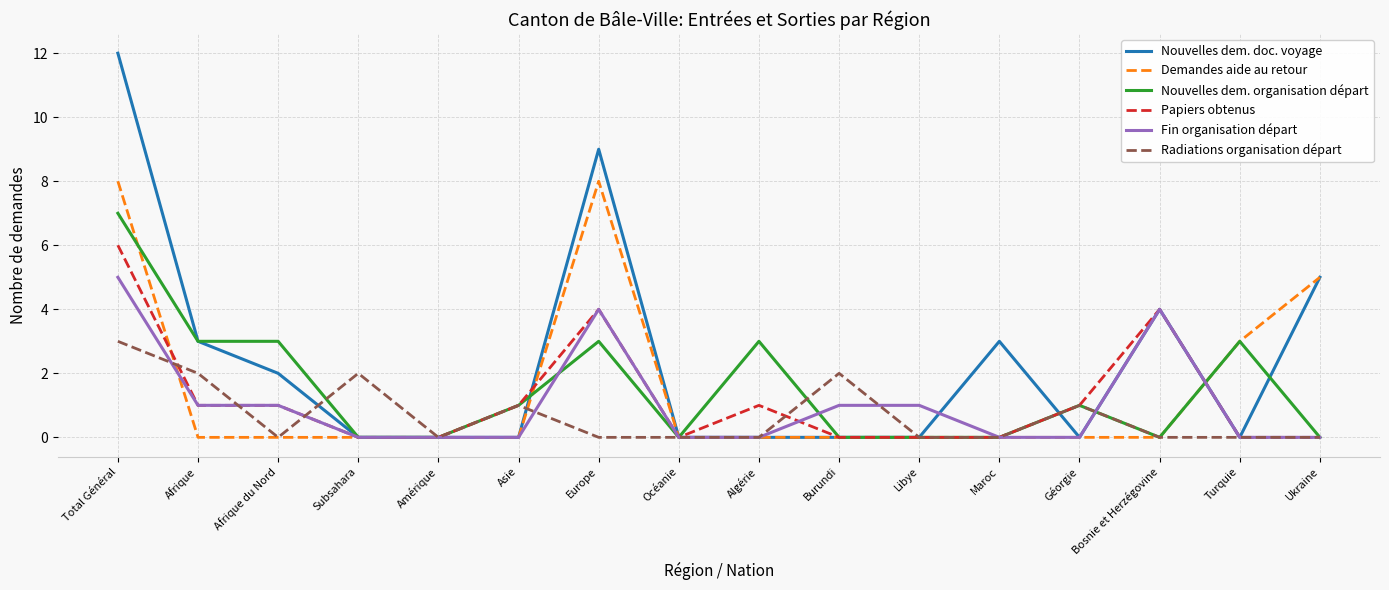

Rank the series by their maximum value, from highest to lowest.

Nouvelles dem. doc. voyage, Demandes aide au retour, Nouvelles dem. organisation départ, Papiers obtenus, Fin organisation départ, Radiations organisation départ